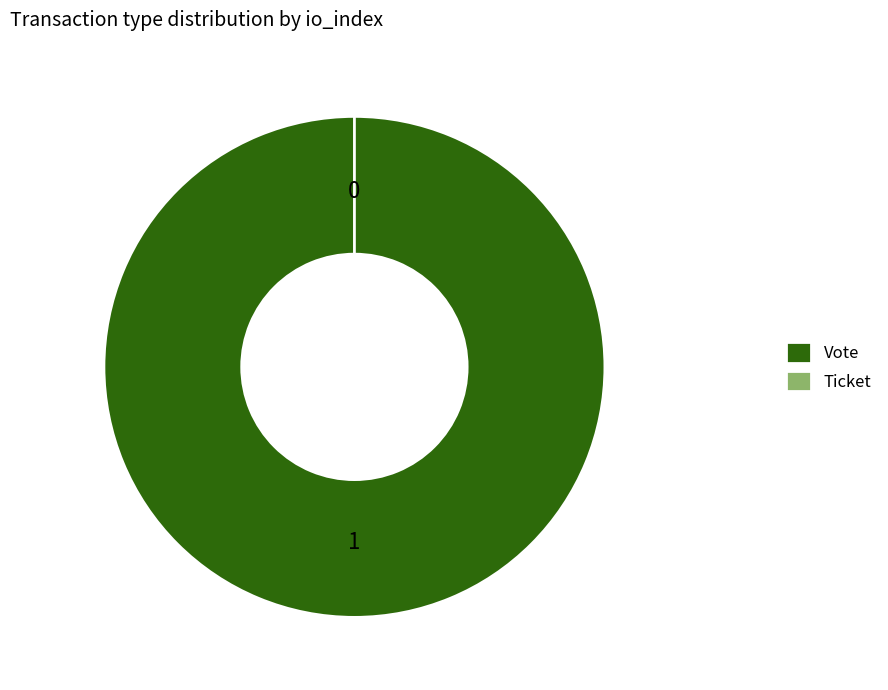

Count the number of slices in the pie.

2